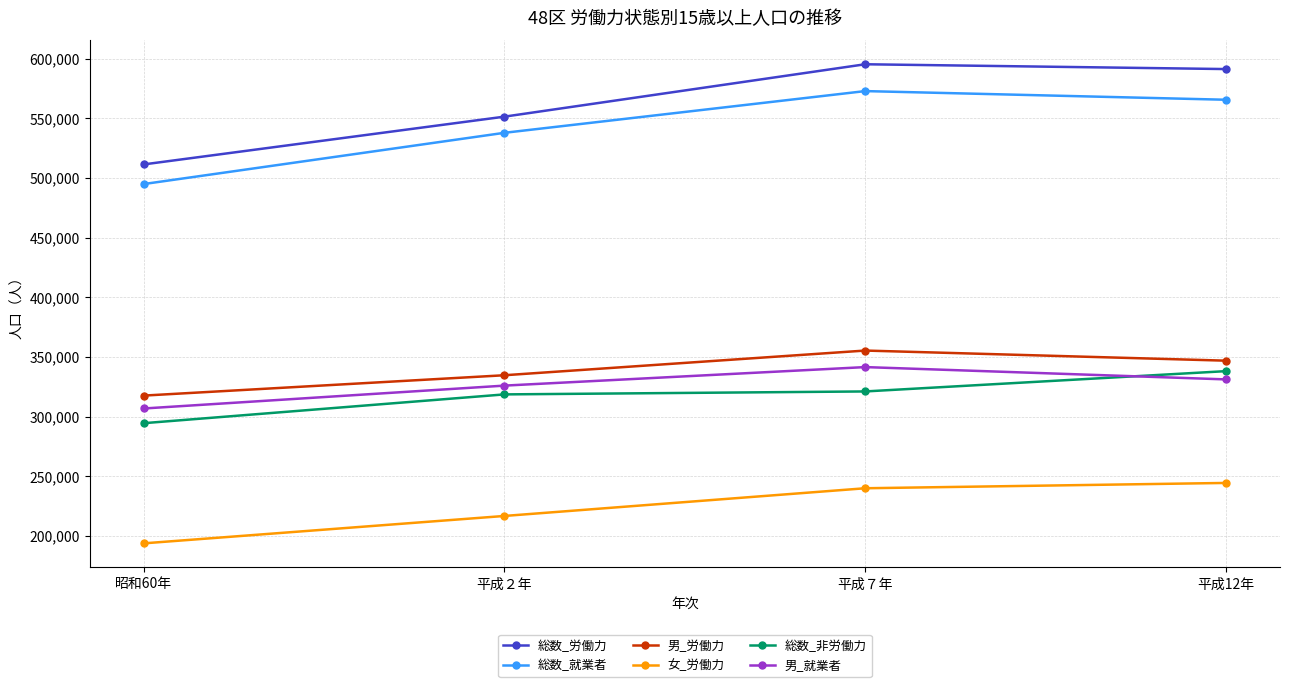

What is the maximum value for 総数_非労働力?

338050